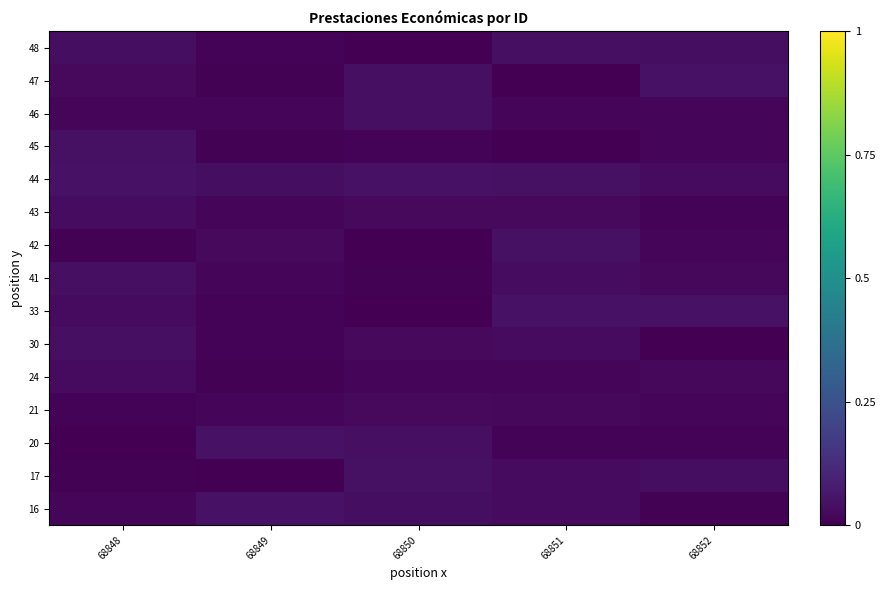

How many distinct data groups are displayed?

15